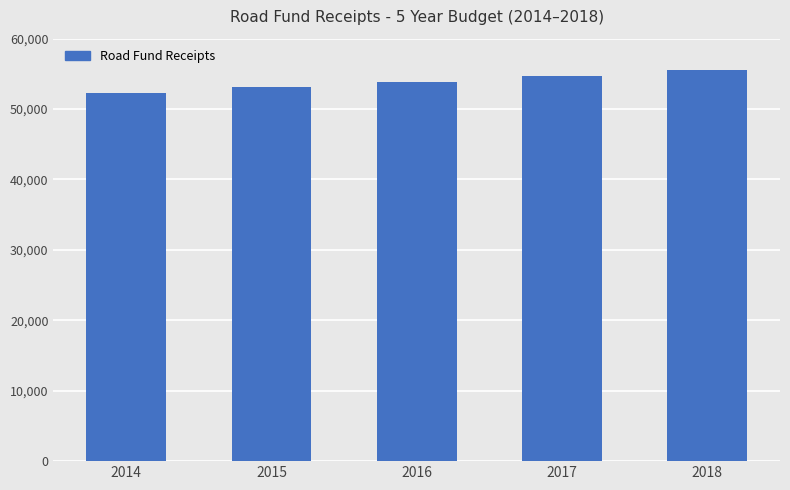

Are the bars grouped side by side (vs. stacked)?

No